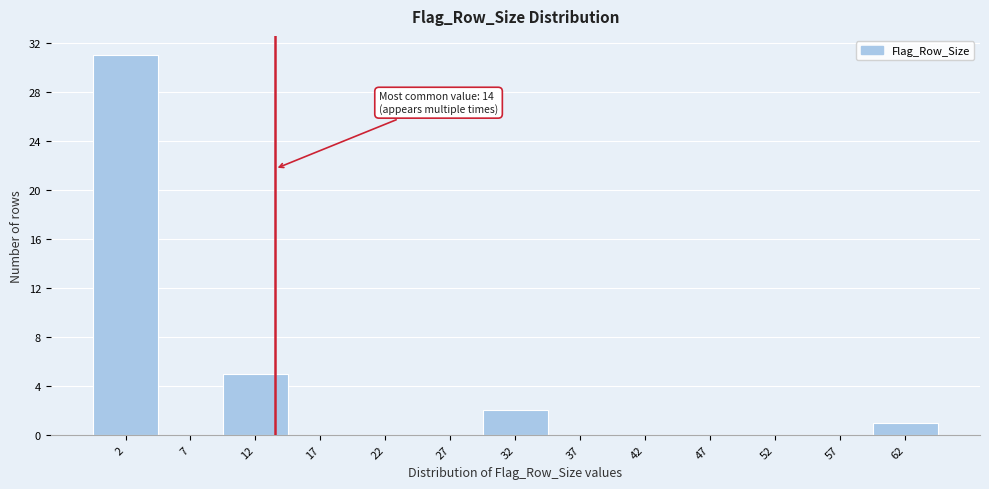

Which range on the x-axis has the tallest bar?

0 to 5